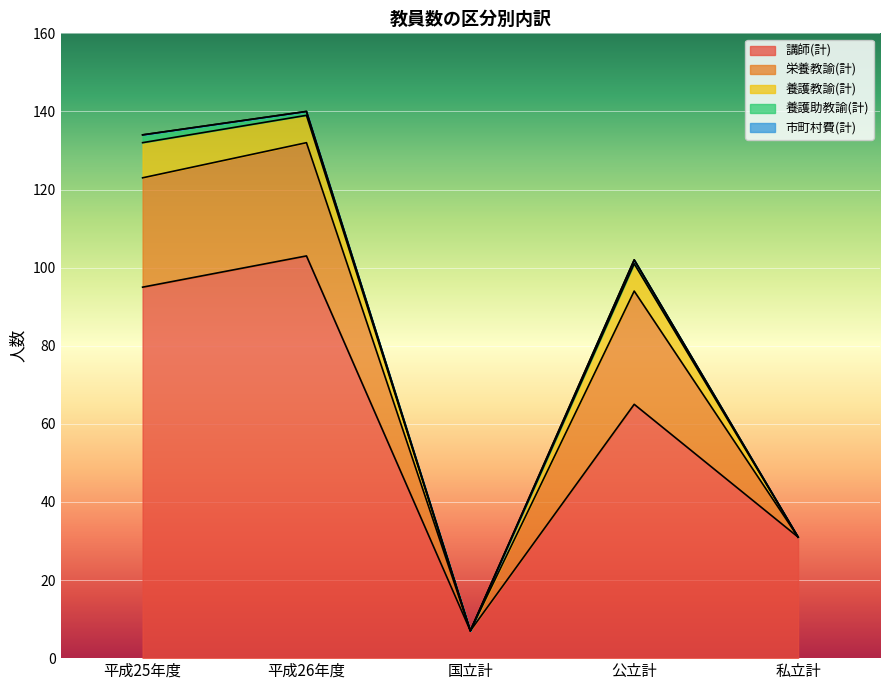

What is the label of the 1st point from the right?

私立計